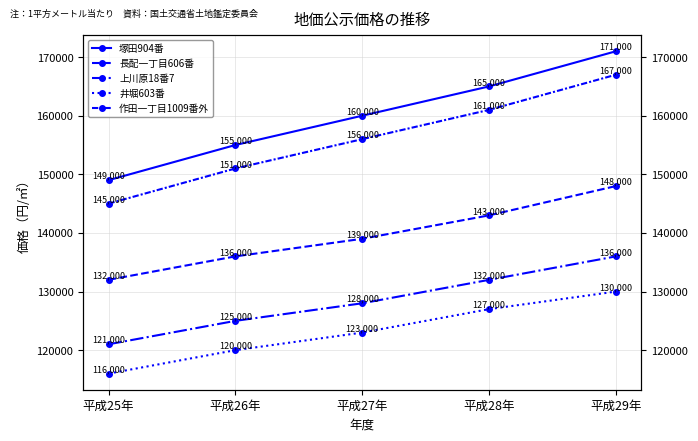

What is the label of the 3rd point from the left?

平成27年